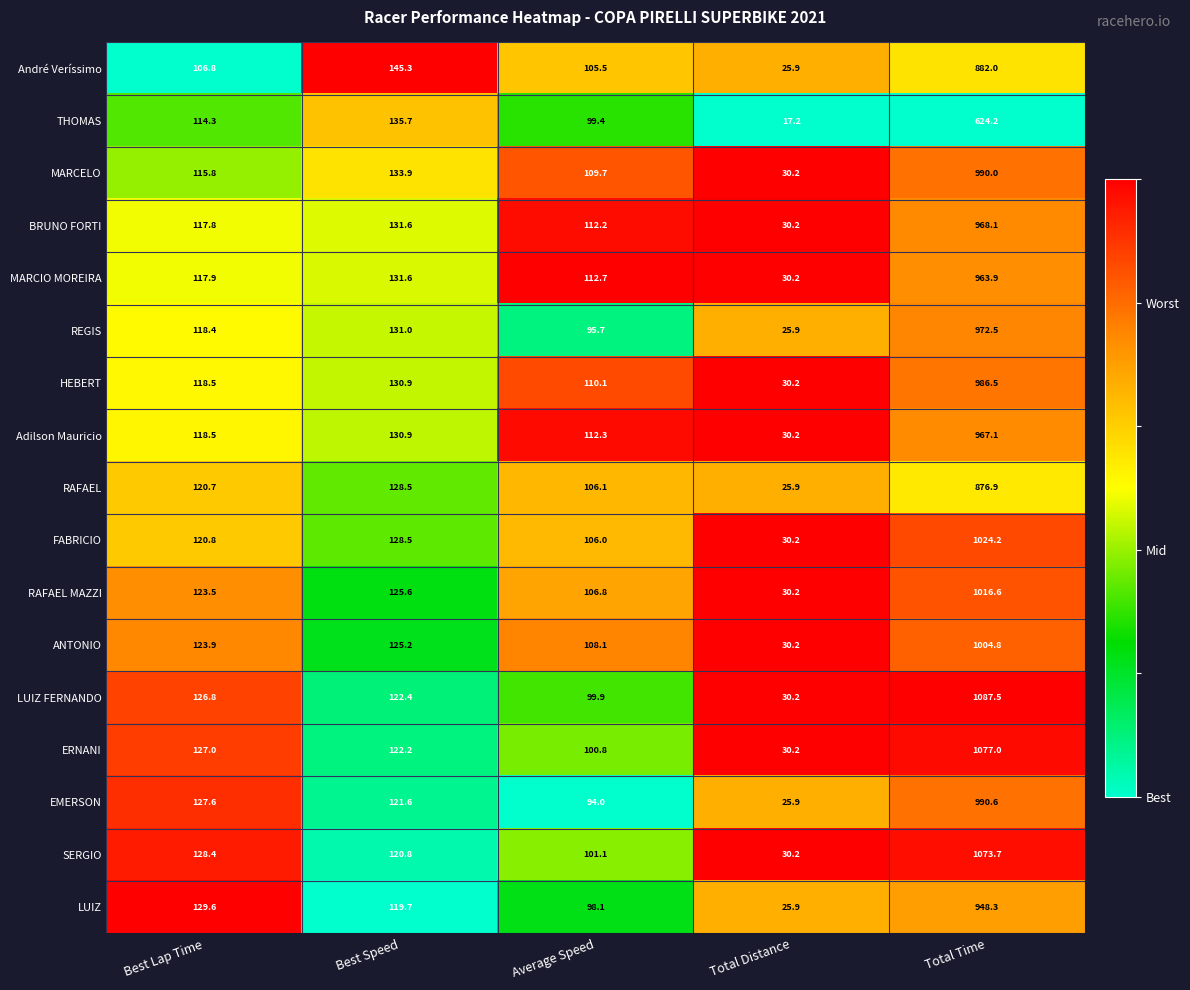

How many distinct data groups are displayed?

17